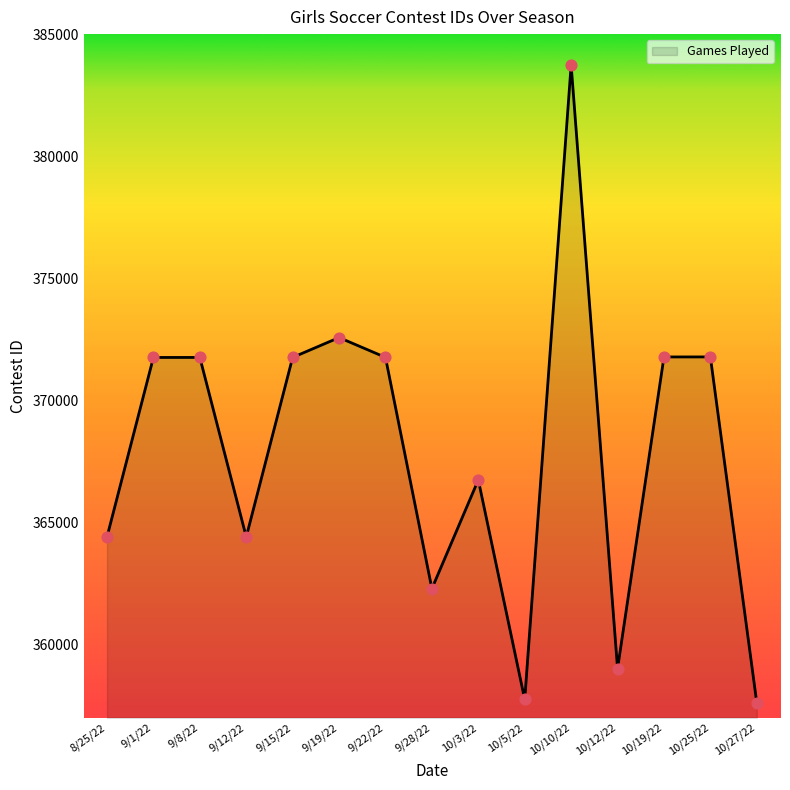

What is the ratio of the value at 10/25/22 to the value at 8/25/22?

1.0